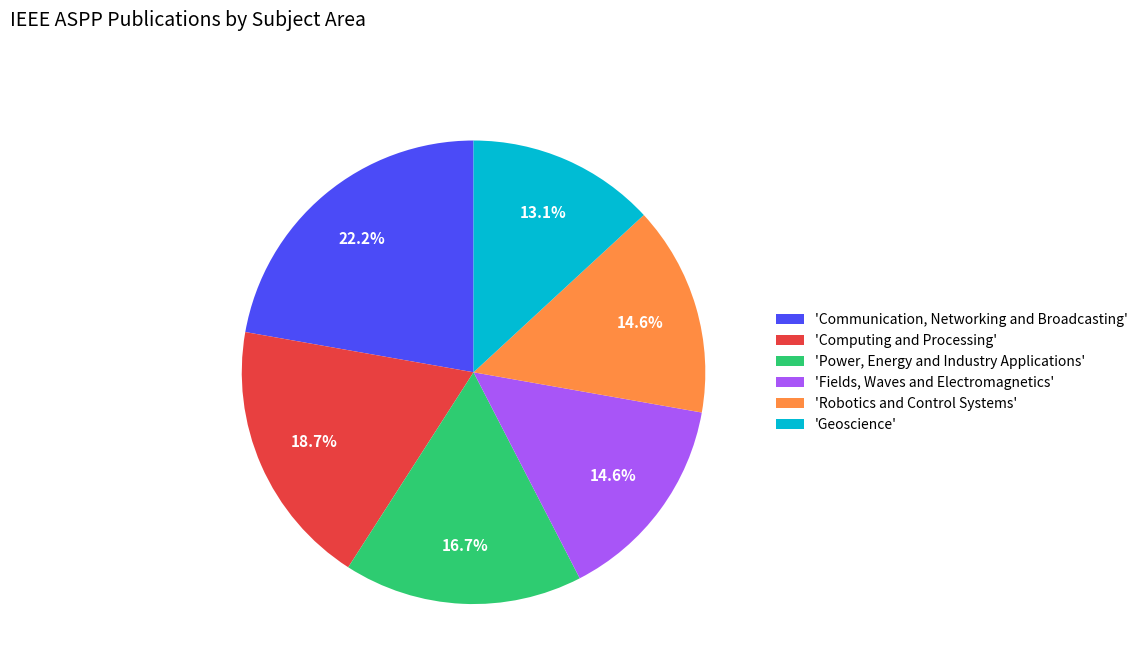

How many slices are in this pie chart?

6